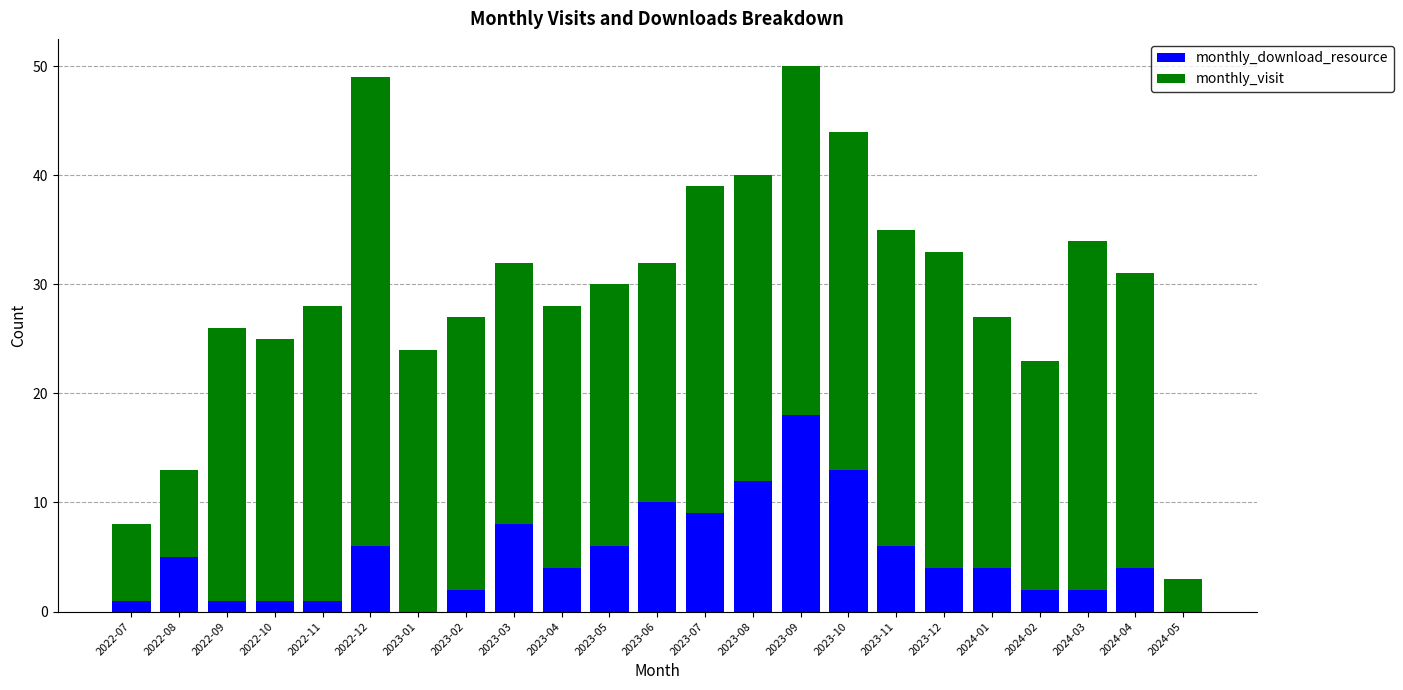

What is the average value of the monthly_download_resource series?

5